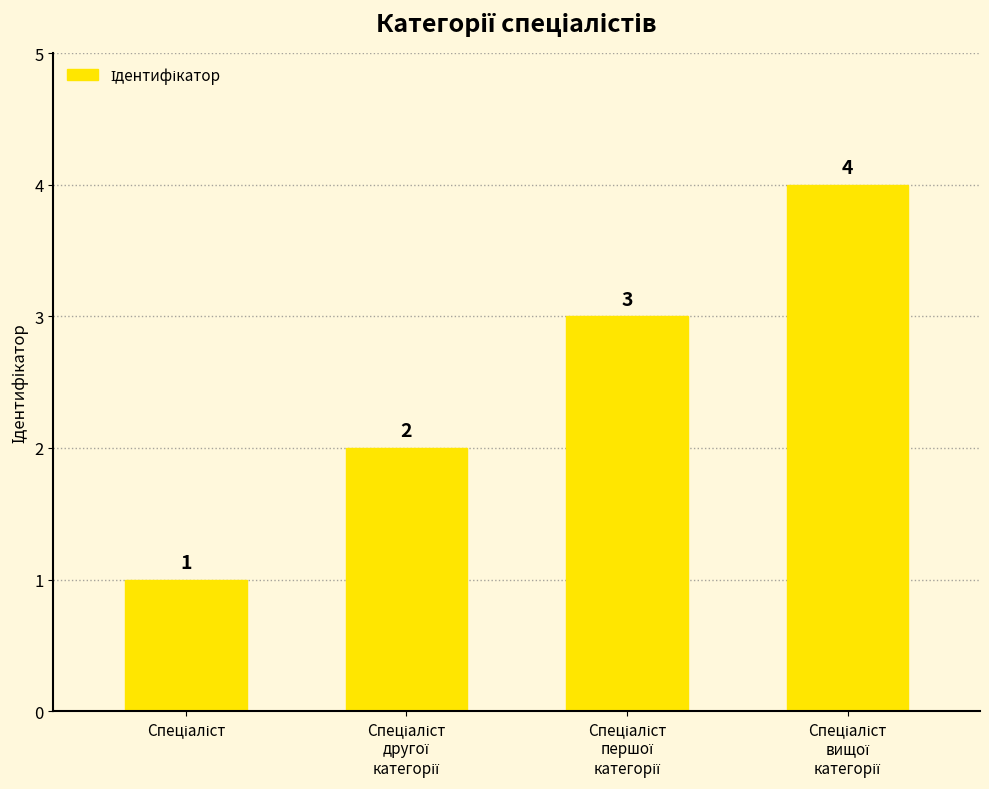

What is the value of the 2nd bar from the left?

2